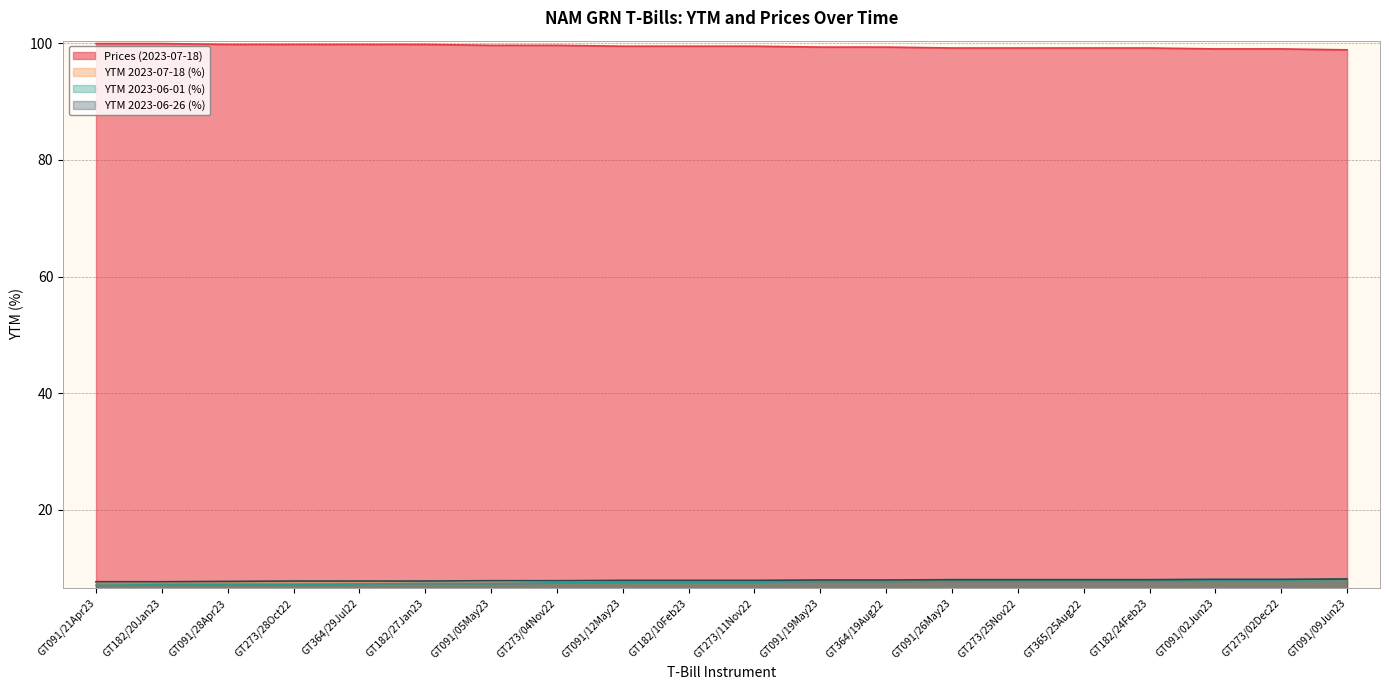

What is the label of the 11th point from the left?

GT273/11Nov22